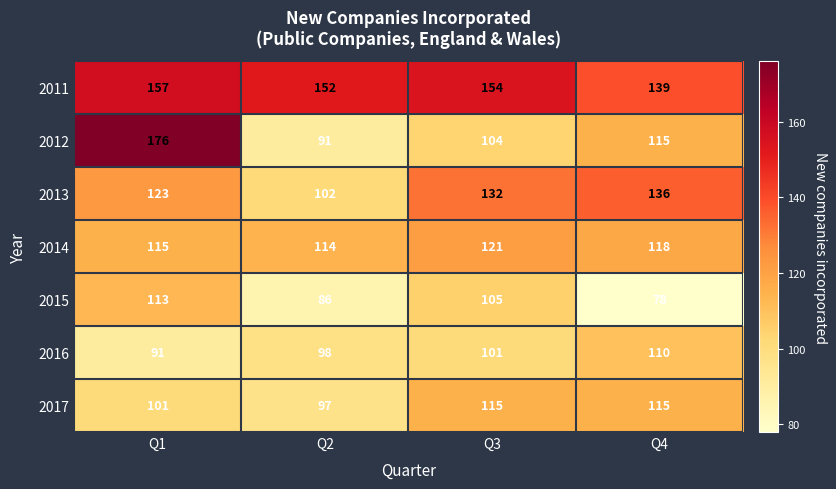

What value does the 2011 series have at Q1, to the nearest 5?

155